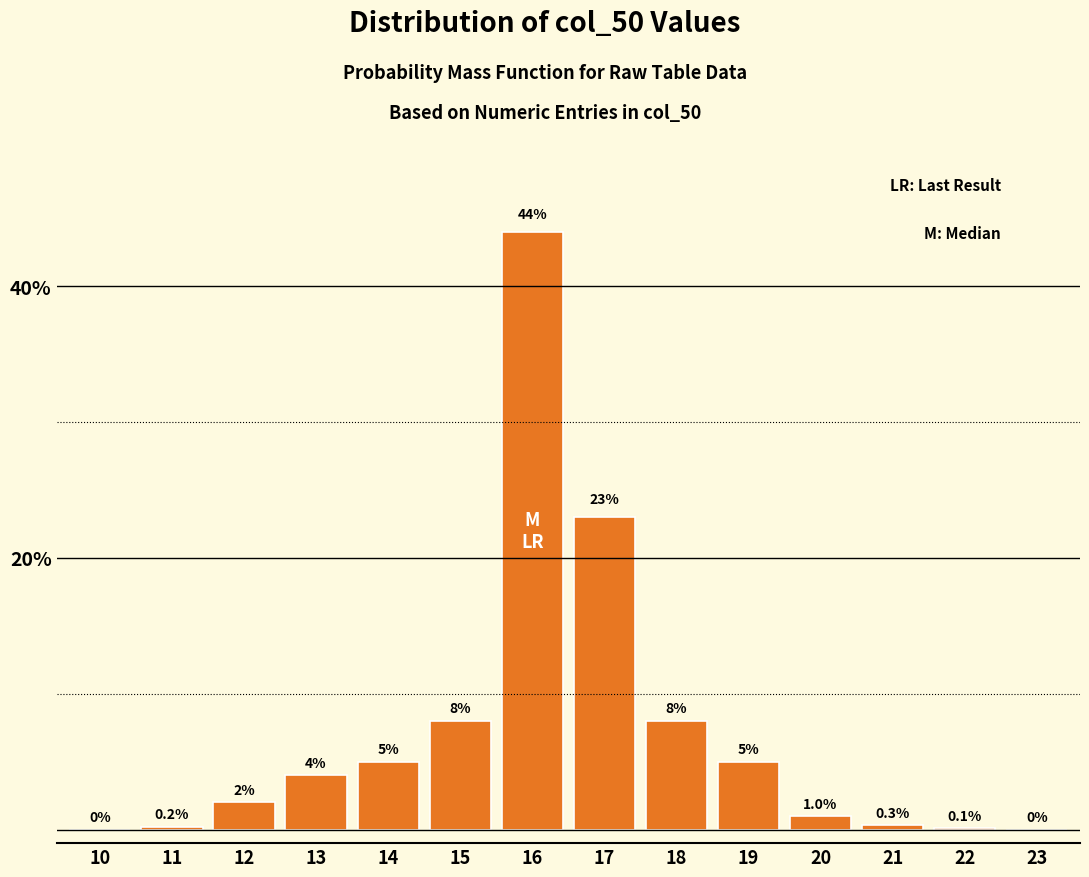

Reading left to right, transcribe all the data shown in this chart.

10=0.0	11=0.2	12=2.0	13=4.0	14=5.0	15=8.0	16=44.0	17=23.0	18=8.0	19=5.0	20=1.0	21=0.3	22=0.1	23=0.0